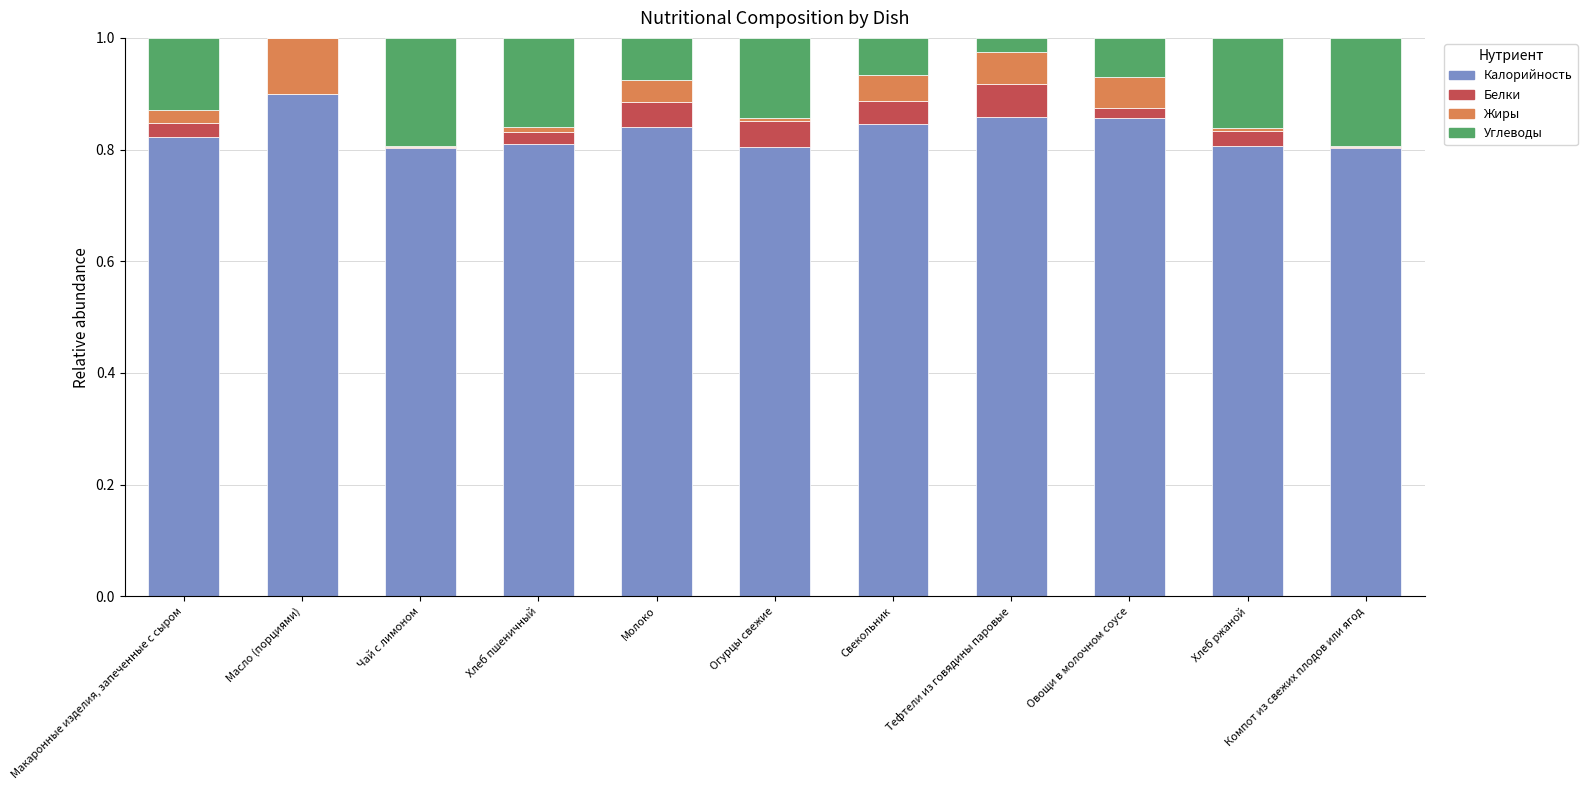

Are the bars grouped side by side (vs. stacked)?

No